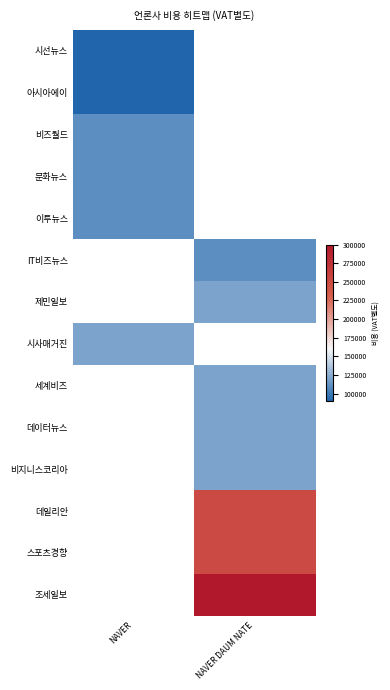

At which category is the sum across all series the highest?

NAVER DAUM NATE